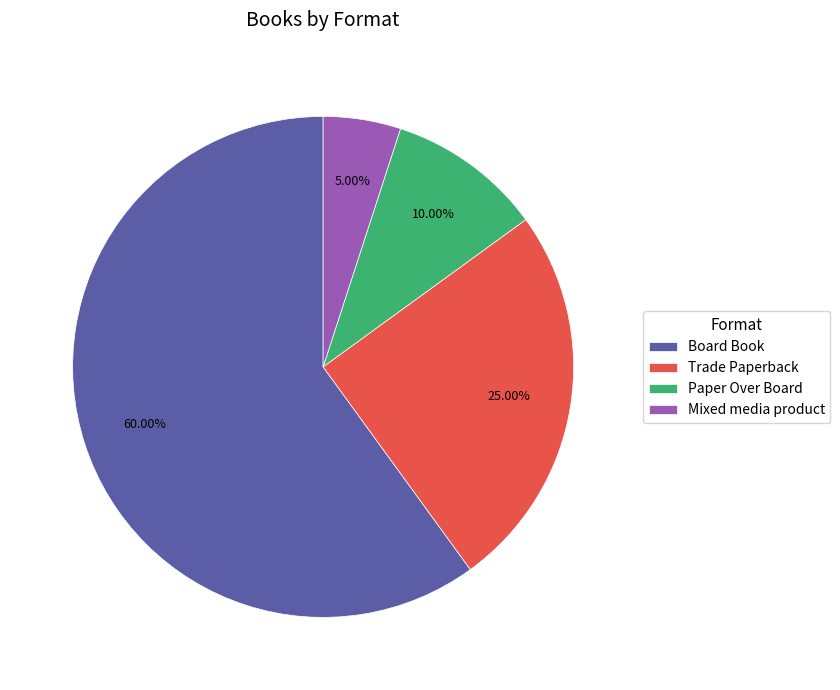

What percentage is the Mixed media product slice, to the nearest percent?

5%